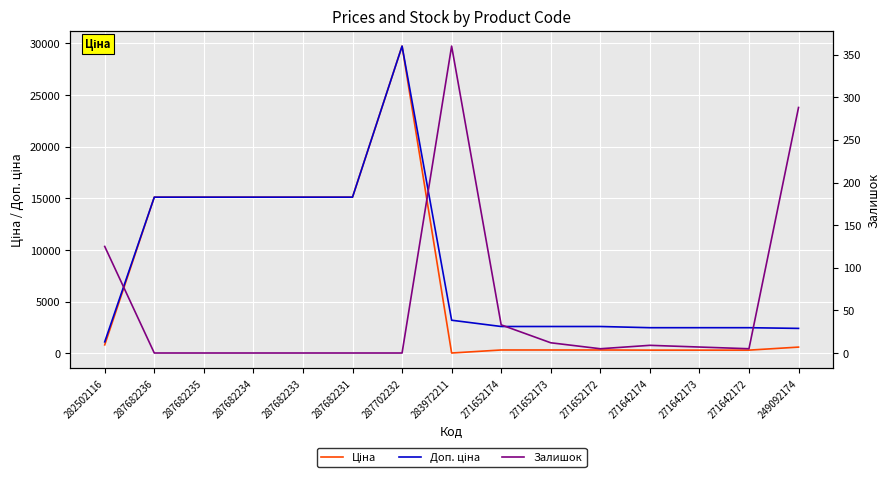

In Ціна, how many points are lower than both neighbors (excluding endpoints)?

1